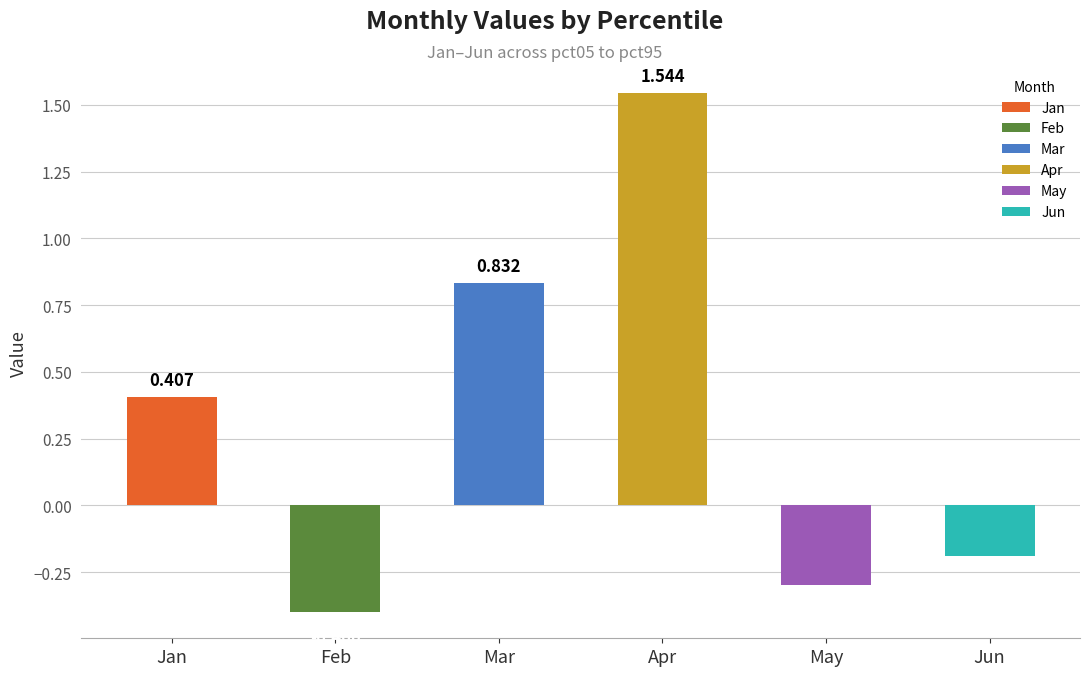

What is the average value of the Apr series?

1.5